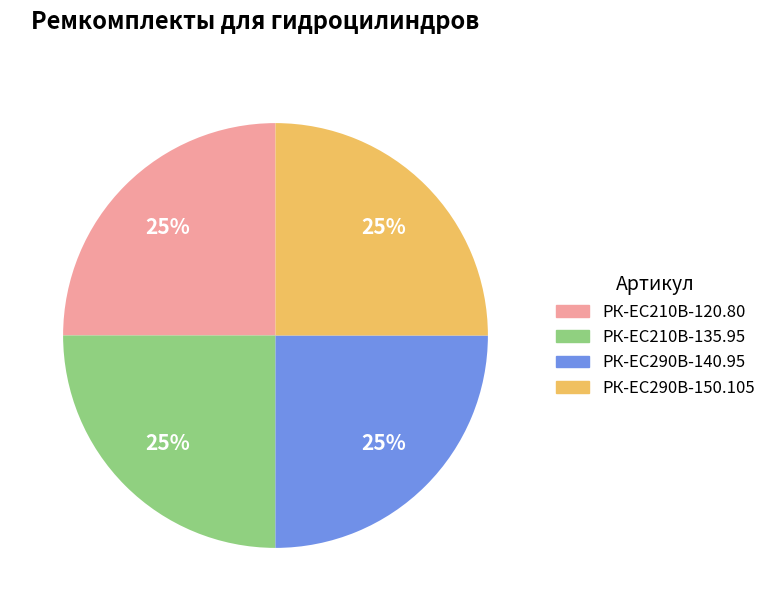

To the nearest percent, what portion does РК-EC210В-120.80 represent?

25%